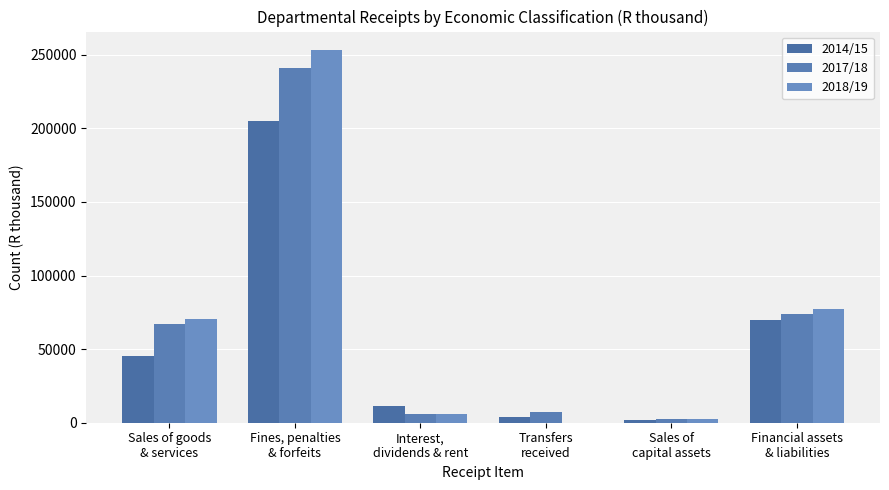

Rank the series by their average value, from lowest to highest.

2014/15, 2017/18, 2018/19